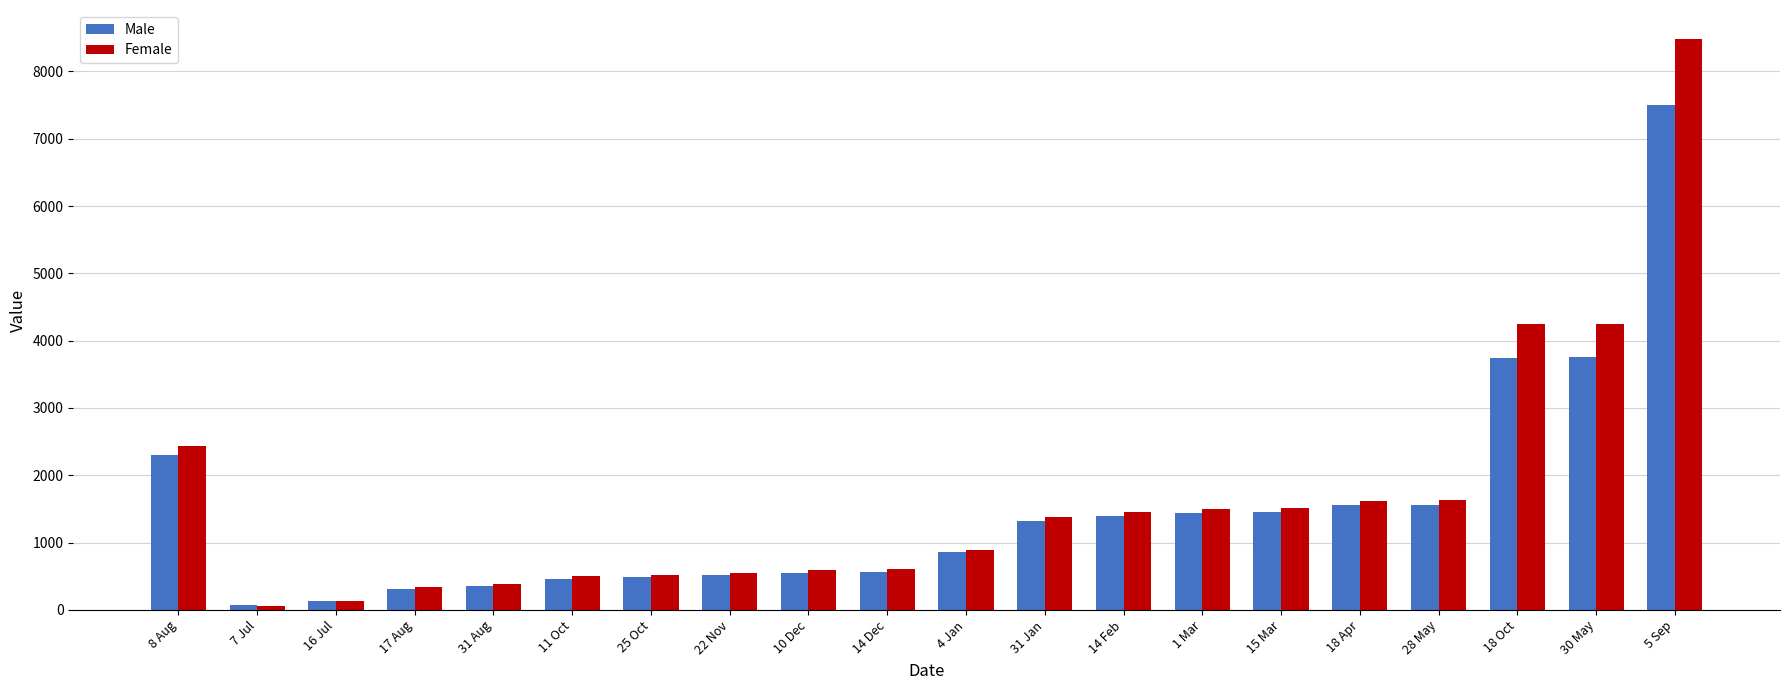

Is the value of Female at 15 Mar greater than the value of Male at 22 Nov?

Yes